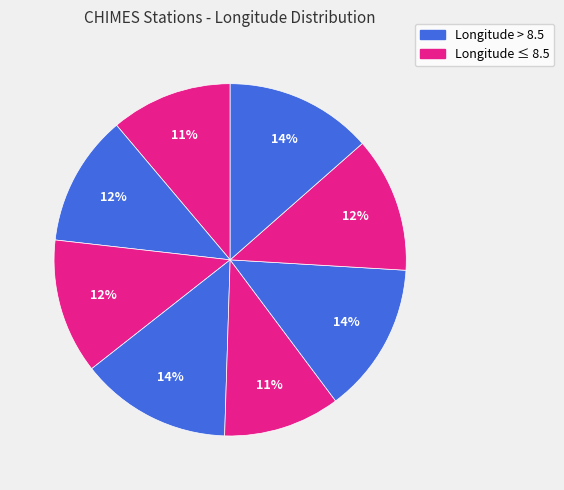

How many segments does this pie chart have?

8